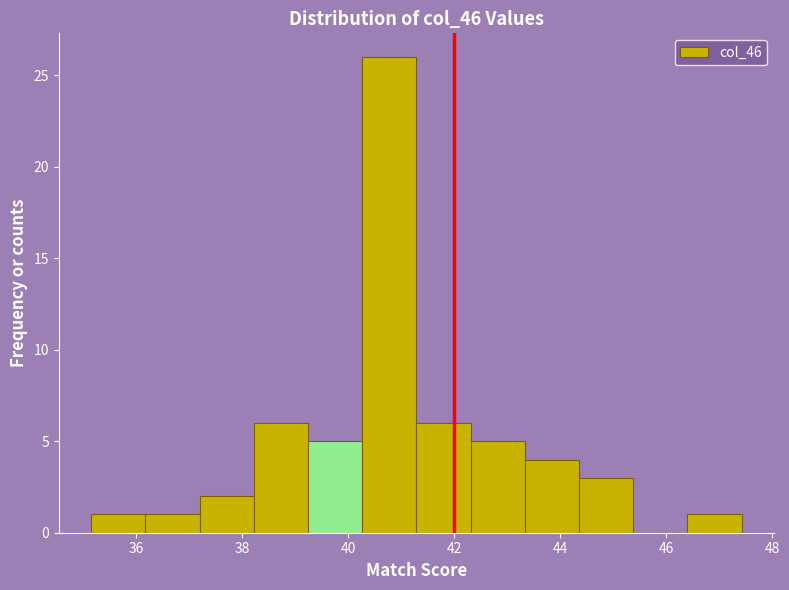

Which range on the x-axis has the tallest bar?

40.2 to 41.2